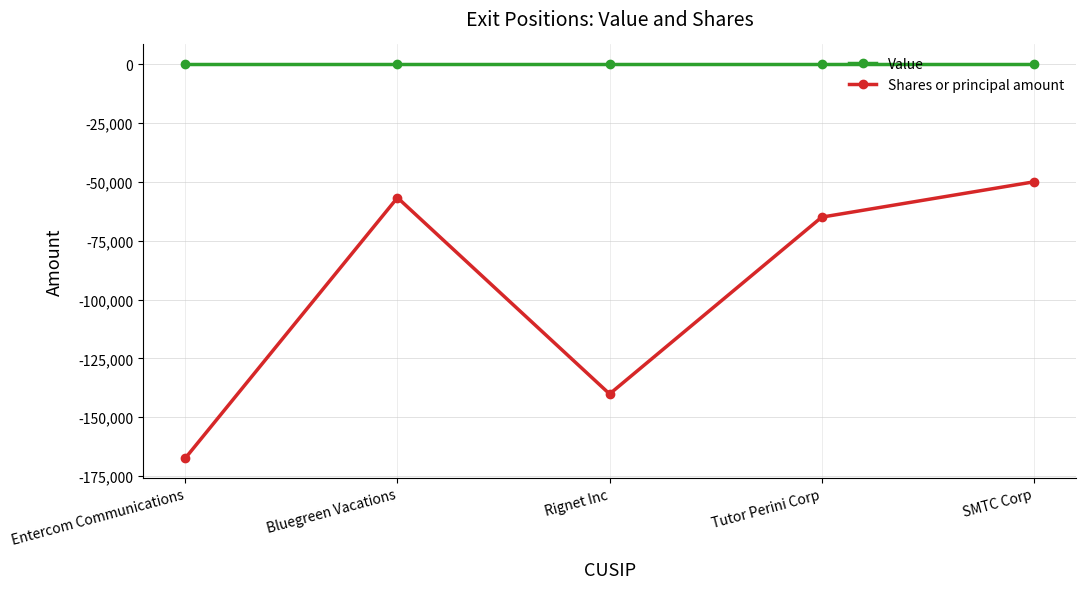

What is the difference between the Shares or principal amount values at Entercom Communications and Rignet Inc?

27276